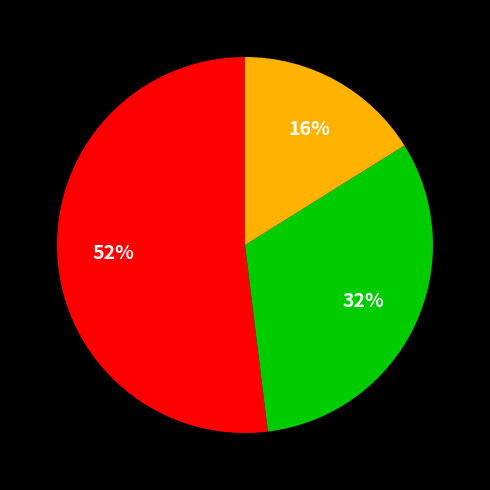

Is there a majority slice in this chart?

Yes